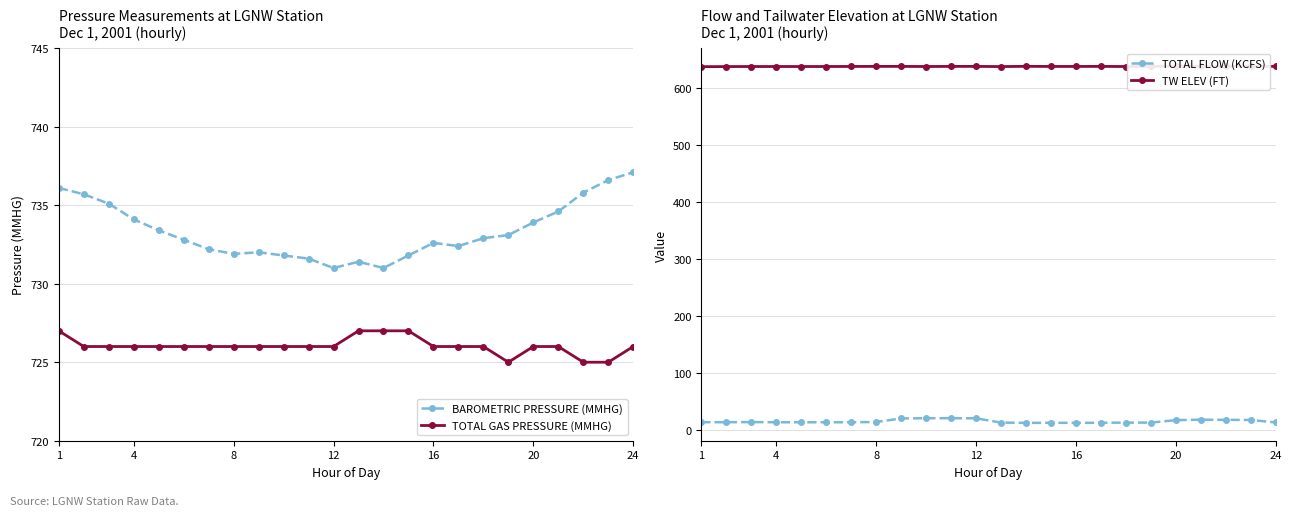

Reading left to right, list all the values displayed in this chart.

BAROMETRIC PRESSURE (MMHG): 736.1	735.7	735.1	734.1	733.4	732.8	732.2	731.9	732.0	731.8	731.6	731.0	731.4	731.0	731.8	732.6	732.4	732.9	733.1	733.9	734.6	735.8	736.6	737.1
TOTAL GAS PRESSURE (MMHG): 727.0	726.0	726.0	726.0	726.0	726.0	726.0	726.0	726.0	726.0	726.0	726.0	727.0	727.0	727.0	726.0	726.0	726.0	725.0	726.0	726.0	725.0	725.0	726.0
TOTAL FLOW (KCFS): 13.9	13.9	14.1	13.8	13.8	13.8	13.8	14.2	20.4	20.9	20.9	20.7	13.2	12.7	12.9	12.7	12.9	13.1	13.2	17.5	18.3	18.0	17.8	13.5
TW ELEV (FT): 636.6	636.8	636.9	636.9	636.9	636.9	637.0	637.1	637.1	636.9	637.1	637.1	636.8	637.2	637.0	637.0	637.1	636.9	637.1	637.5	637.2	637.2	637.7	637.0